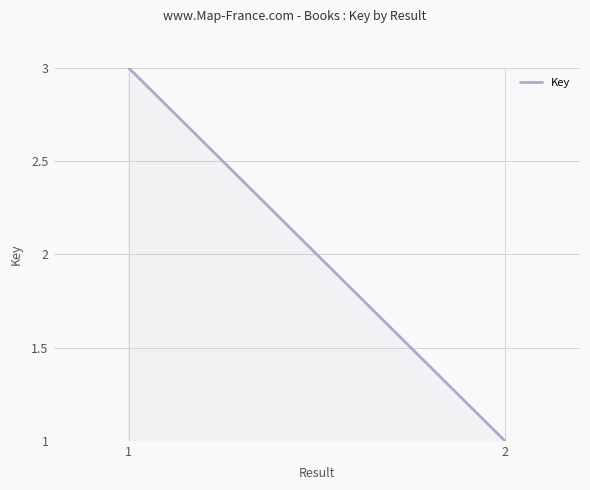

Count the values in the range 1 to 3.

2